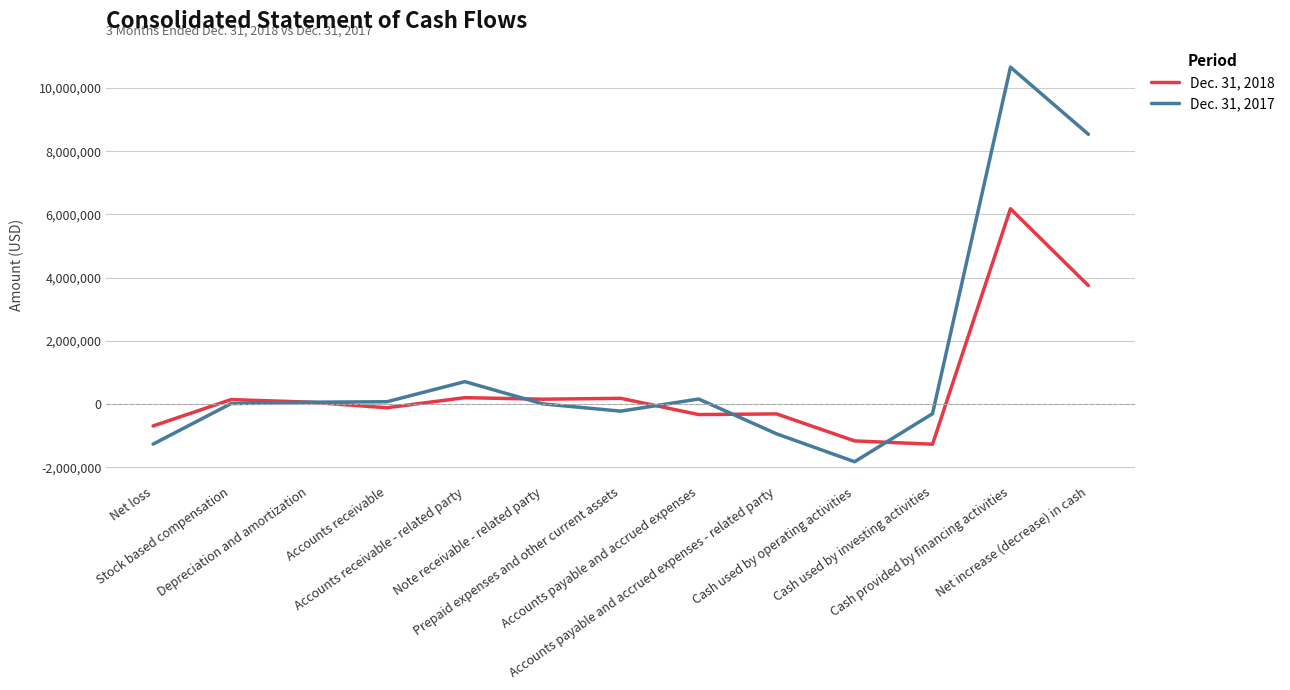

The Dec. 31, 2017 series shows -939685 at Accounts payable and accrued expenses - related party. True or false?

True